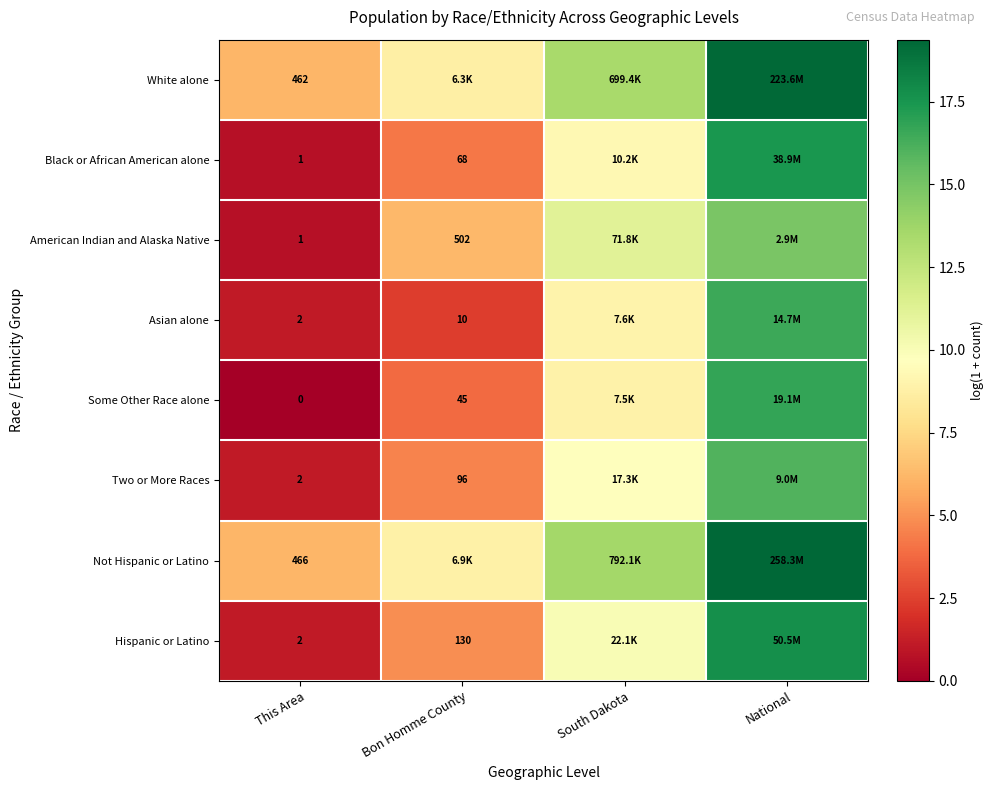

True or false: Some Other Race alone has a value of -11.3 at This Area.

False